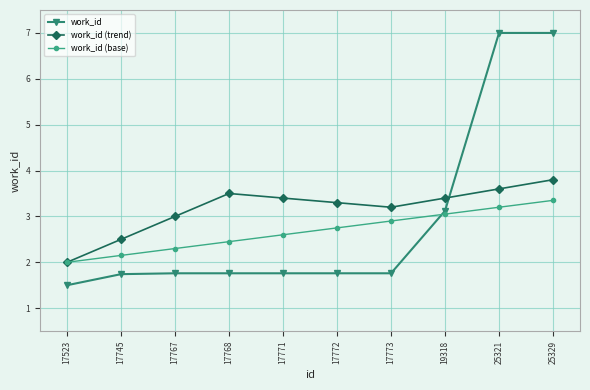

What is the spread (max minus min) of values at 17767?

1.2